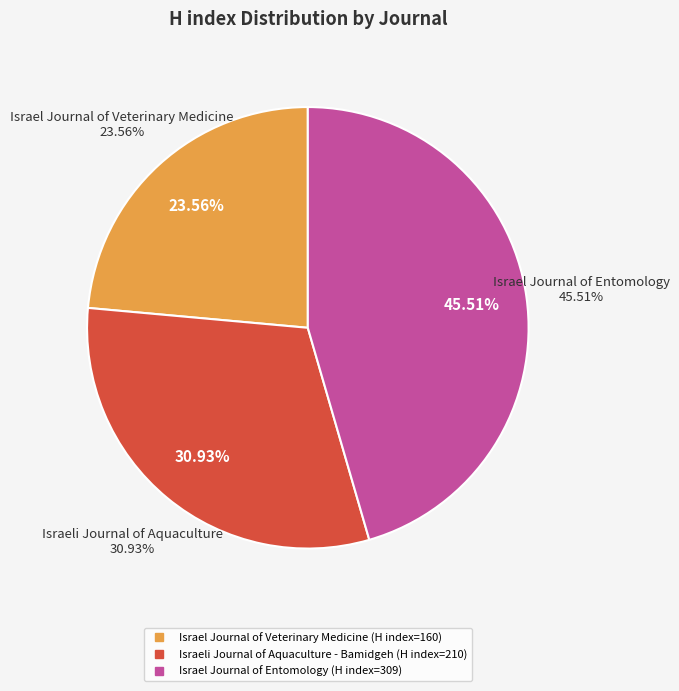

Which has a higher value, Israel Journal of Entomology or Israel Journal of Veterinary Medicine?

Israel Journal of Entomology